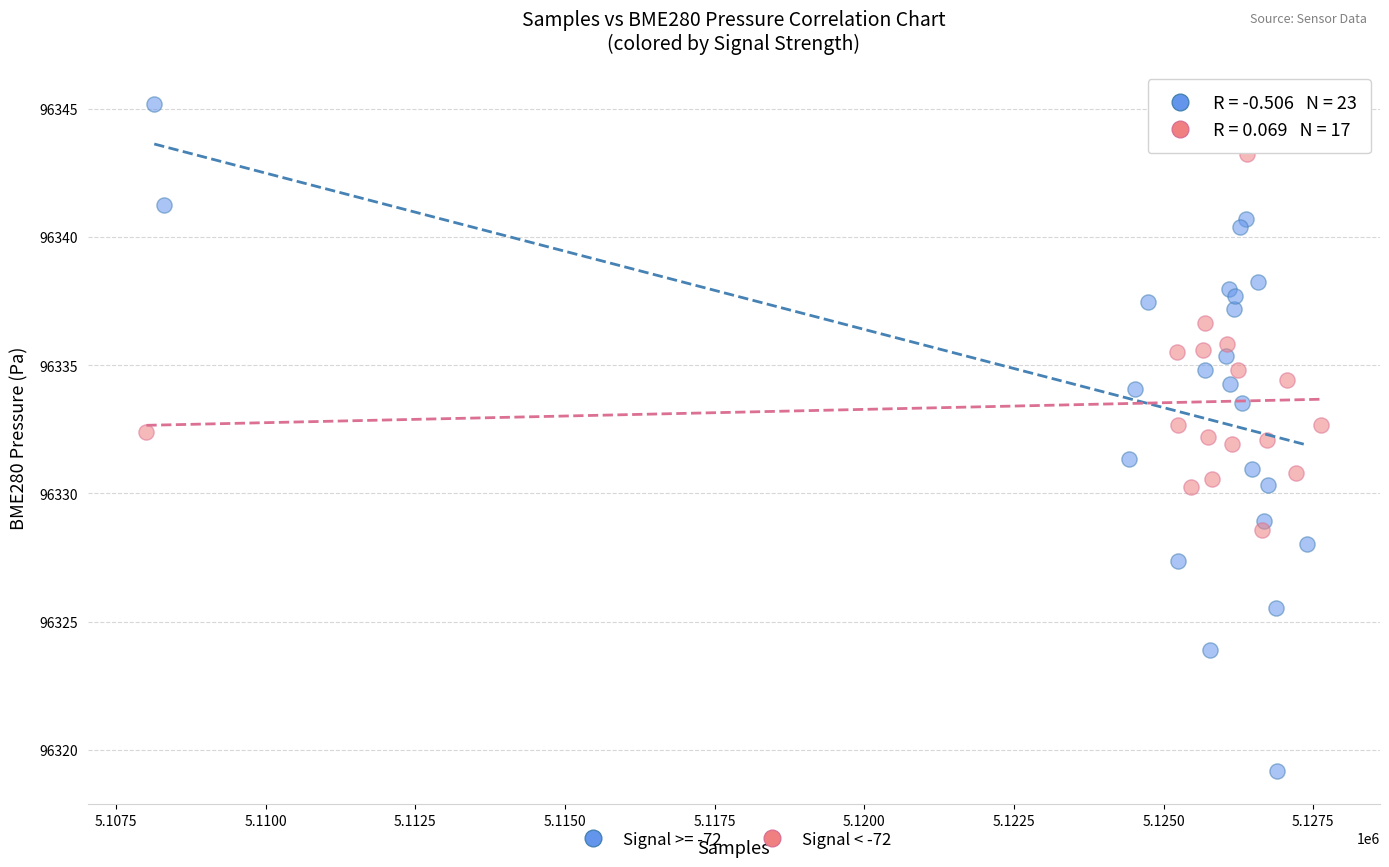

Which series contains the lowest Y value?

Signal >= -72